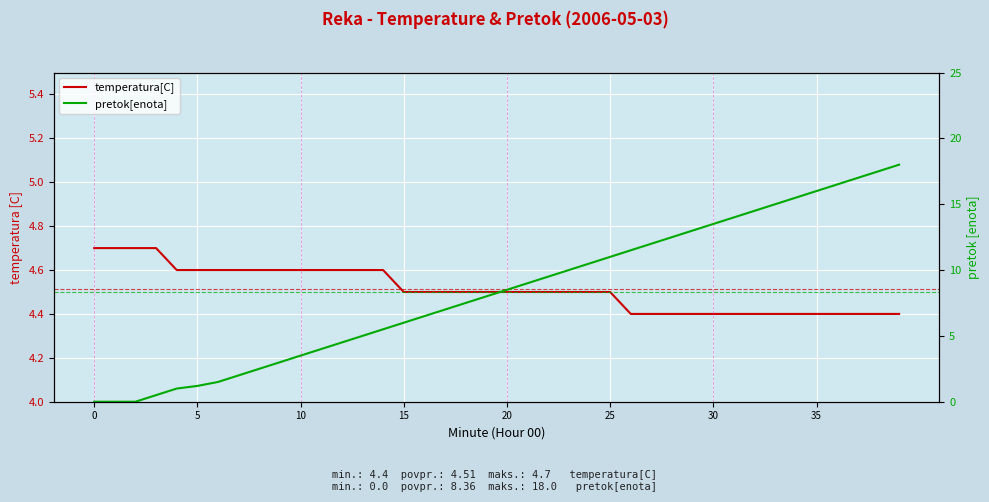

Count the temperatura[C] values in the range 4 to 5.

40